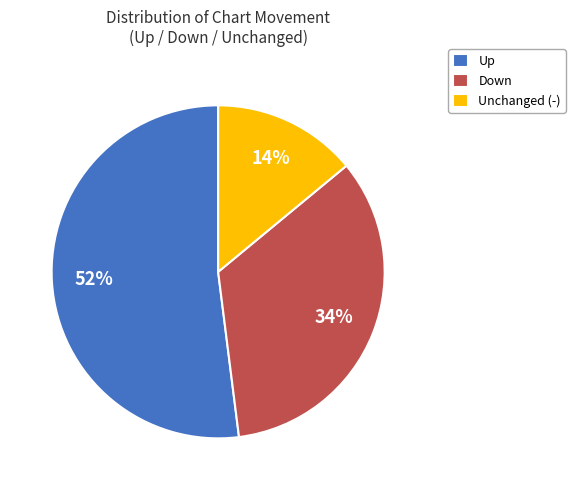

To the nearest percent, what is the difference between the largest and smallest slice percentages?

38%